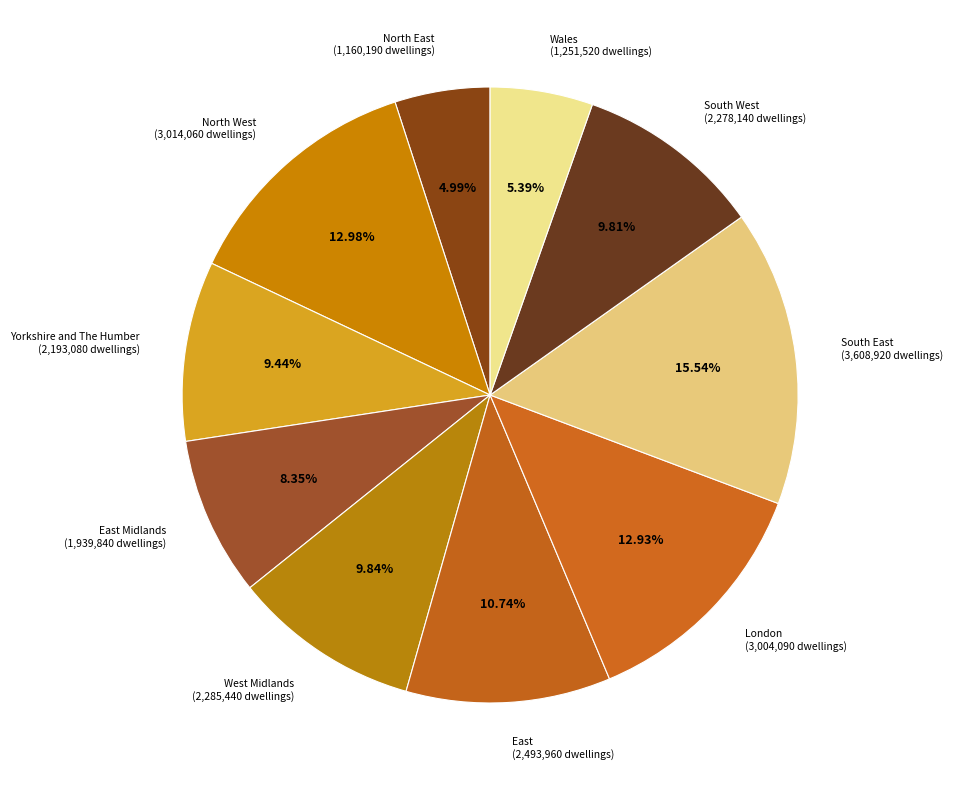

Do East Midlands (1,939,840 dwellings) and South East (3,608,920 dwellings) together represent more than half of the pie?

No